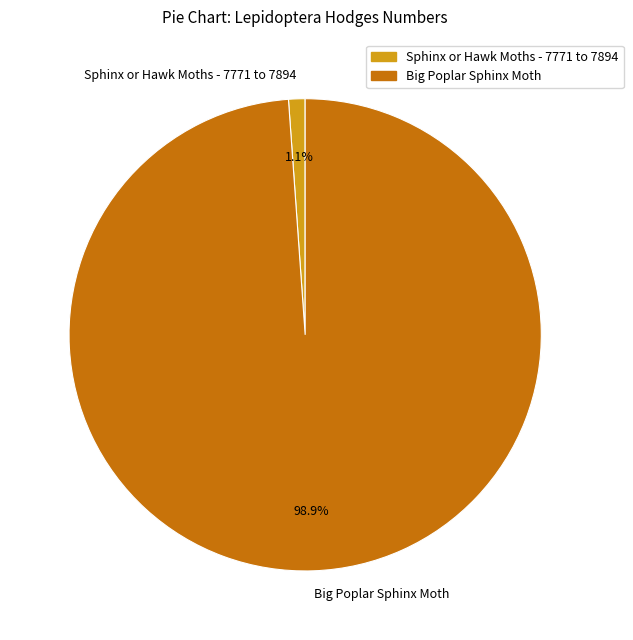

True or false: Big Poplar Sphinx Moth accounts for 99% of the total.

True